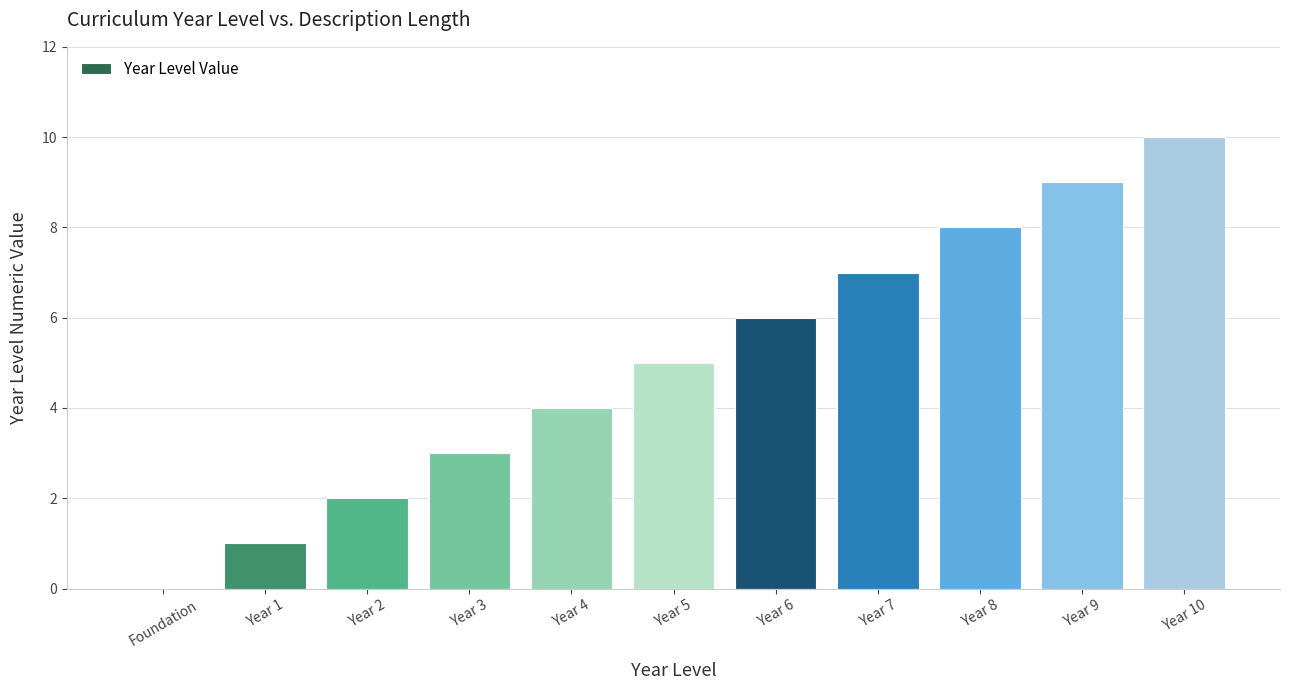

Which has a higher value, Foundation or Year 3?

Year 3